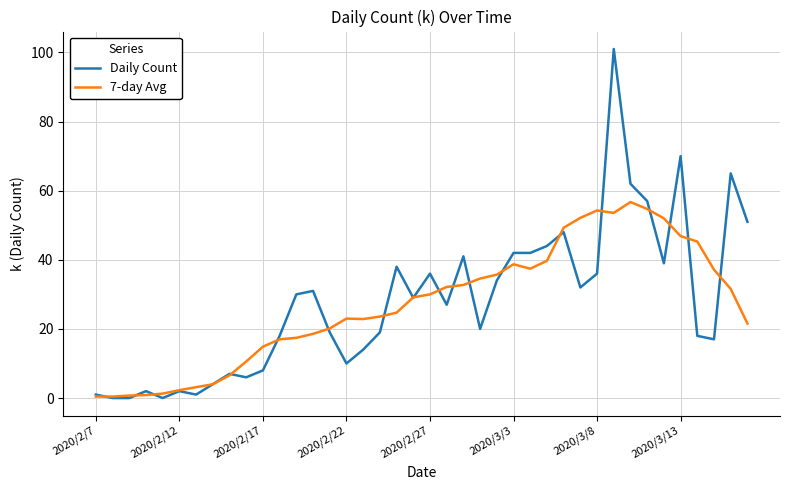

Does the chart have visible grid lines?

Yes